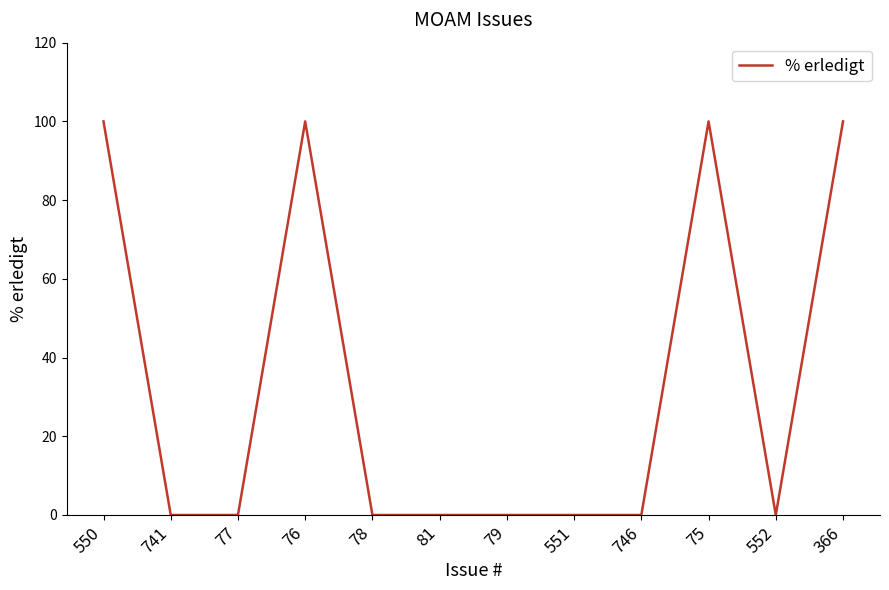

Does the chart display data point markers on the line(s)?

No